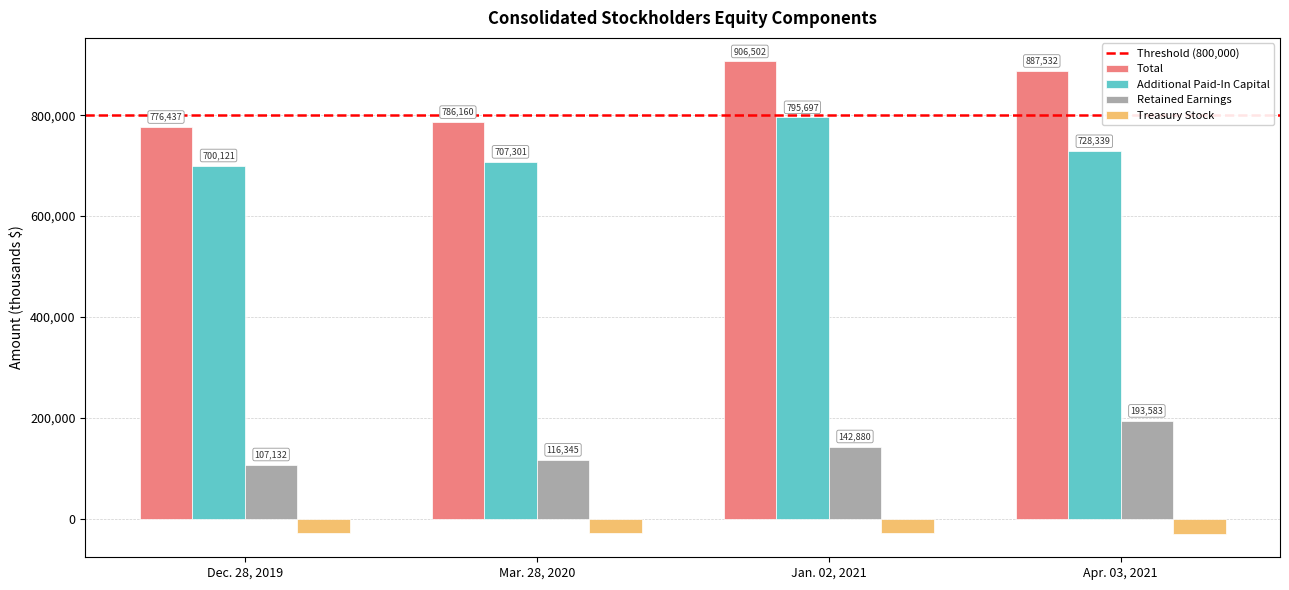

Are the bars grouped side by side (vs. stacked)?

Yes